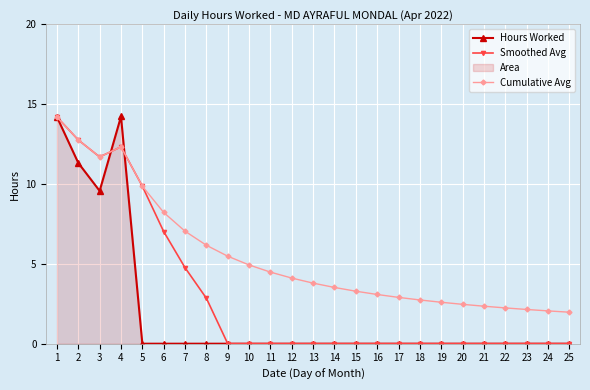

True or false: Hours Worked and Smoothed Avg cross at least once.

True